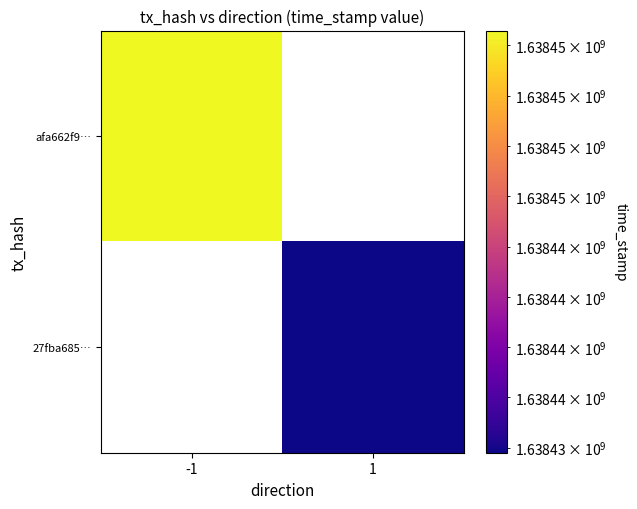

List the series in order of their overall mean, highest first.

afa662f9…, 27fba685…